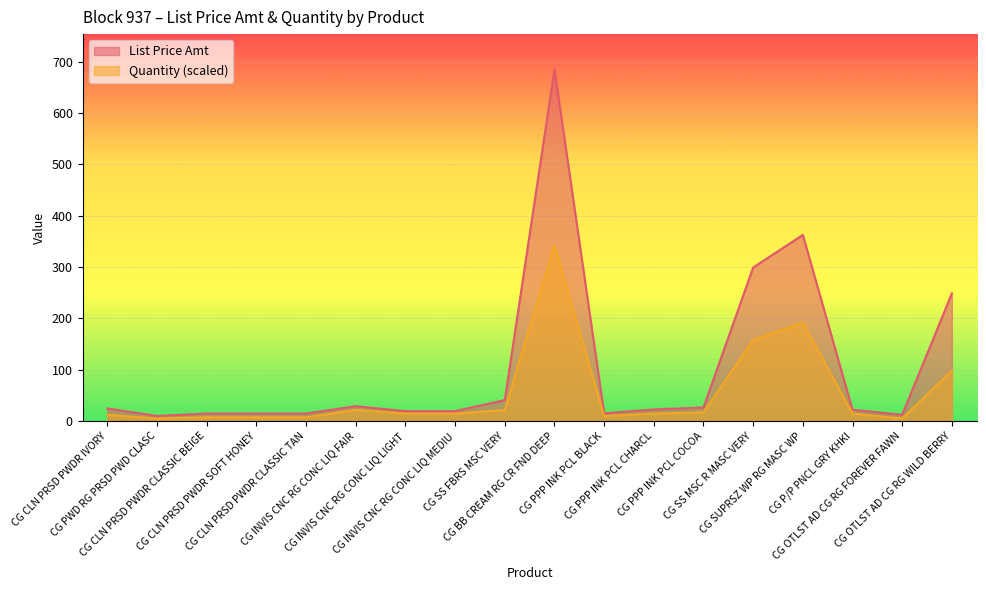

What is the difference between the maximum and minimum values in the List Price Amt series?

675.2